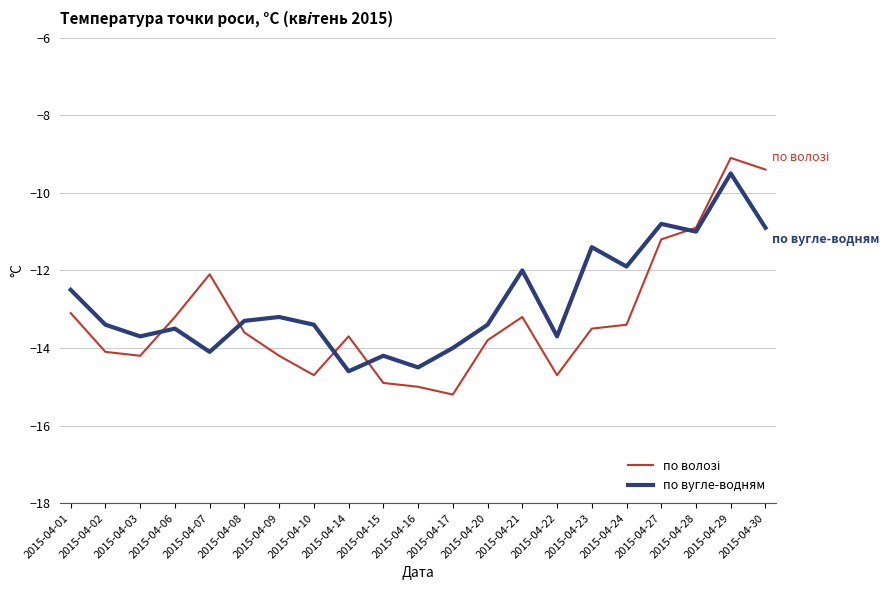

At how many categories does at least one series exceed -10?

2